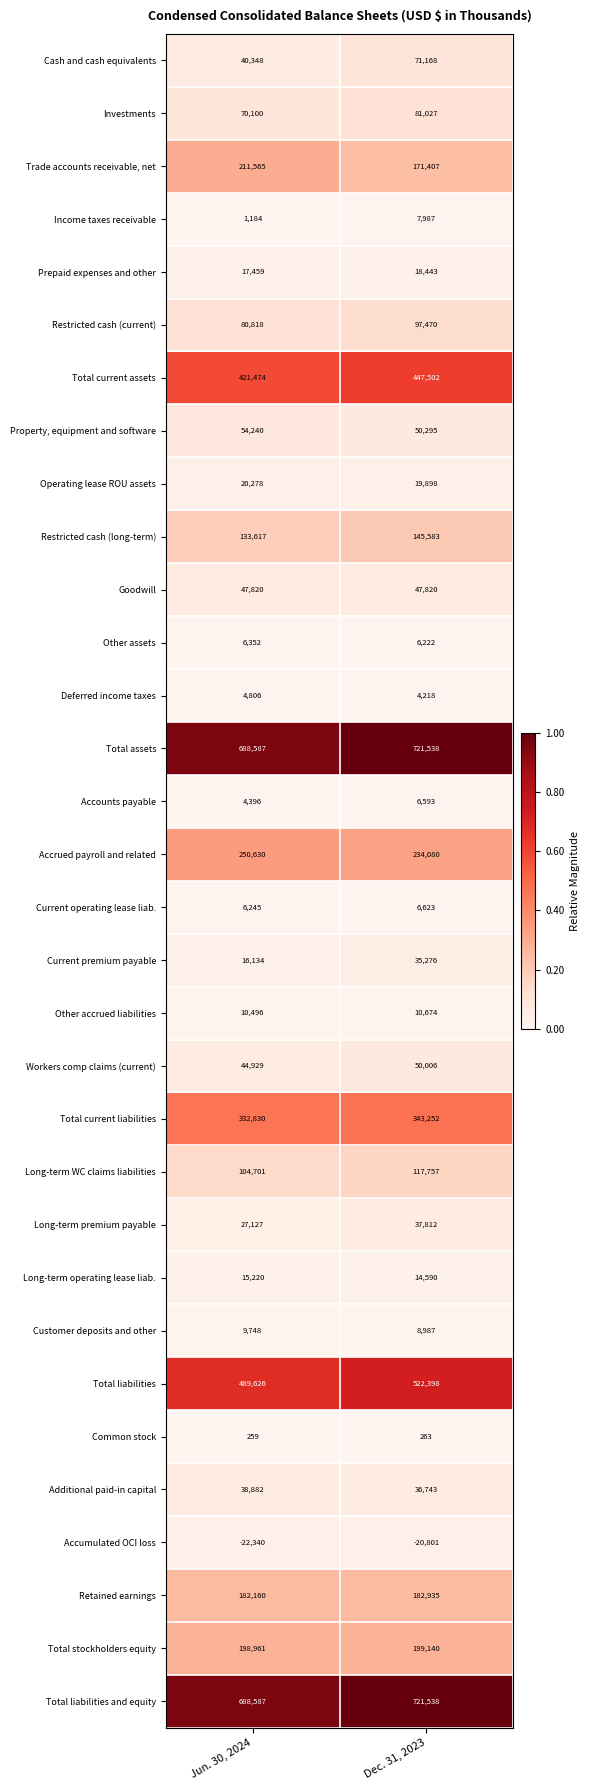

Count the number of data series in this chart.

32